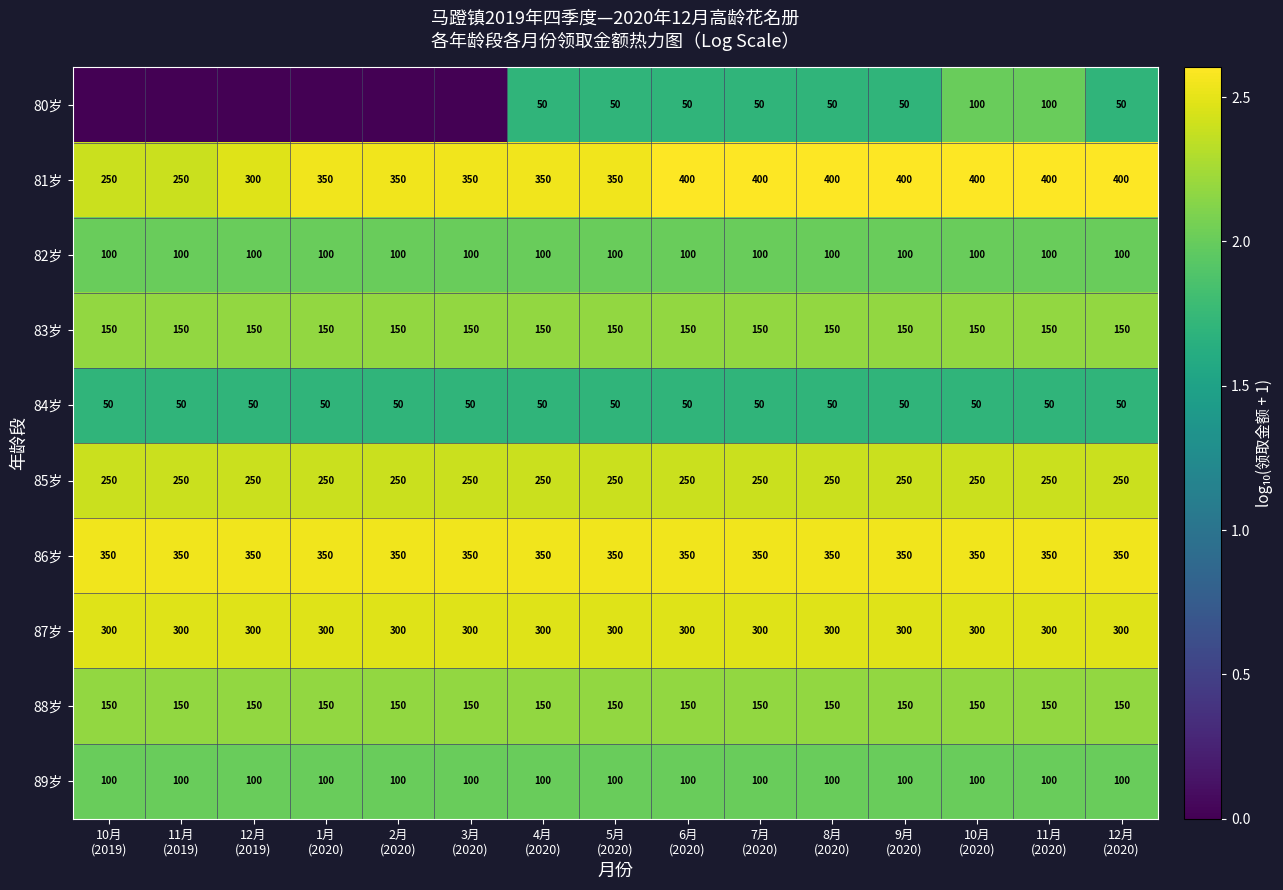

What is the sum of all 87岁 values?

4500